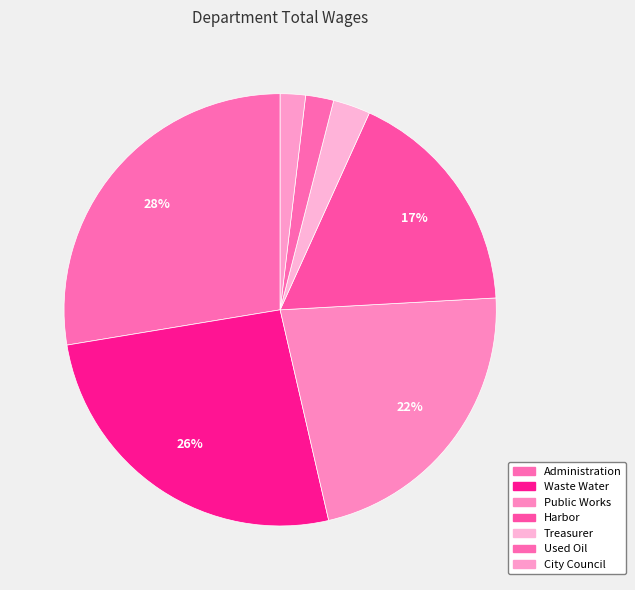

What is the largest slice in the pie chart?

Administration